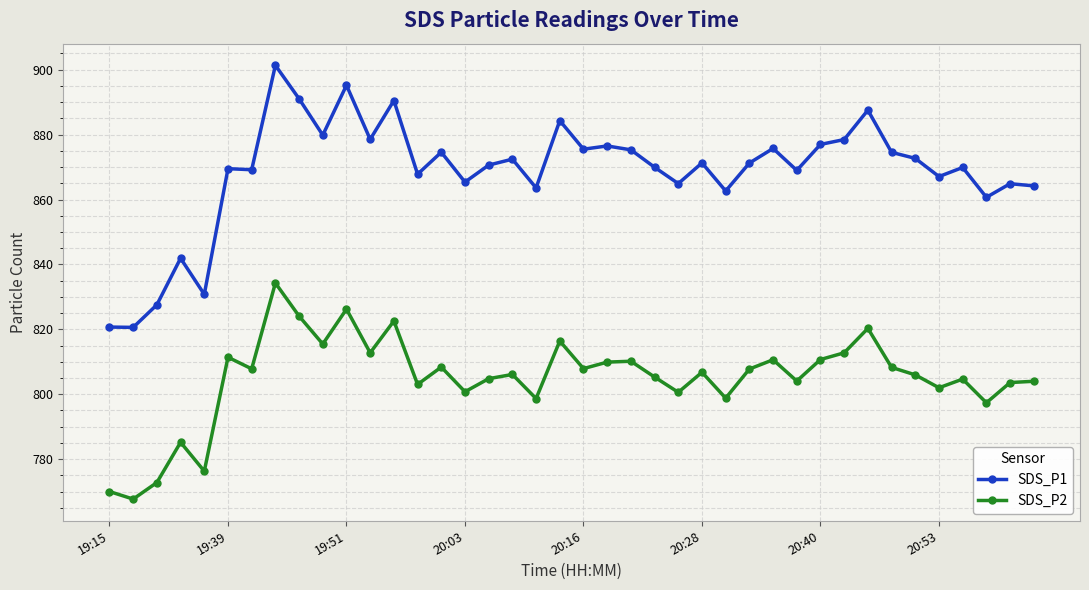

What is the highest value of the SDS_P2 series?

834.3